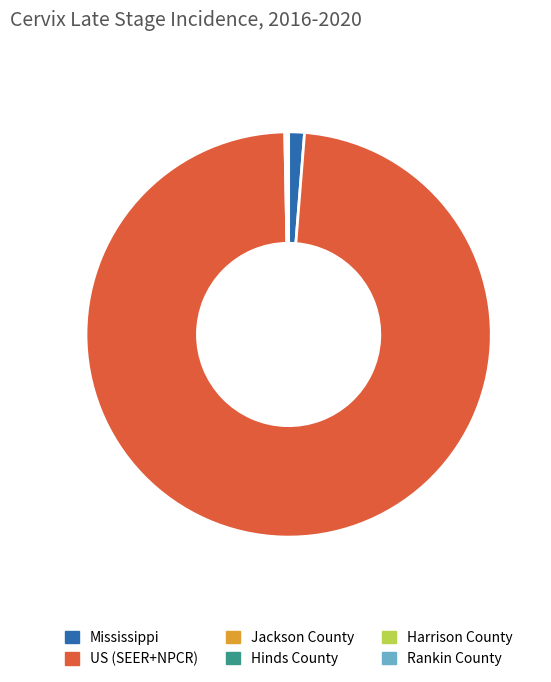

Which slice is the largest?

US (SEER+NPCR)